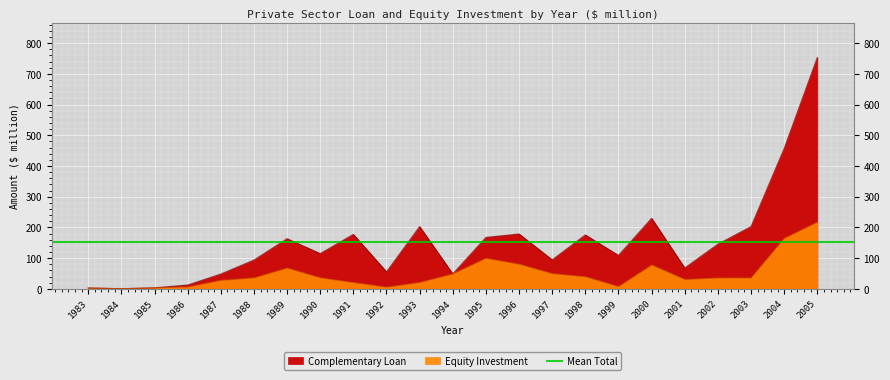

Which category has the lowest value across all series?

1984